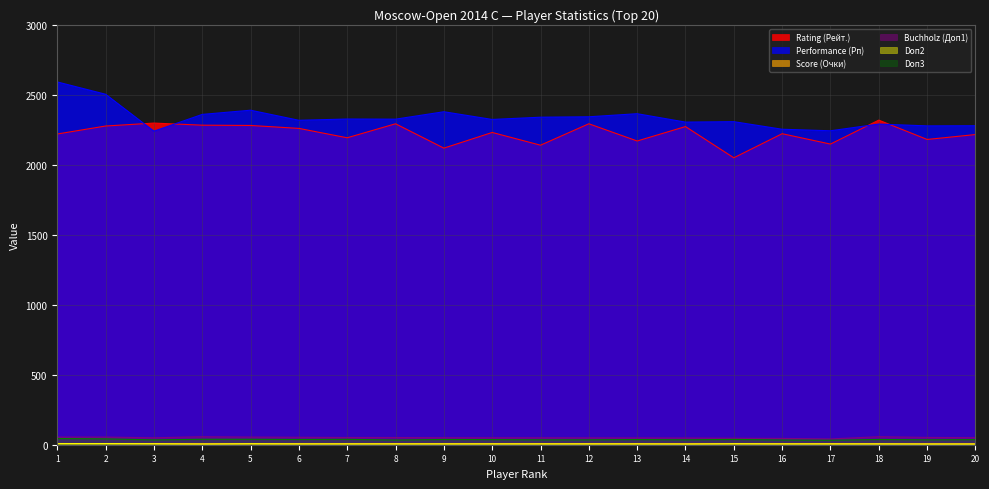

True or false: Rating (Рейт.) and Doп2 cross at least once.

False